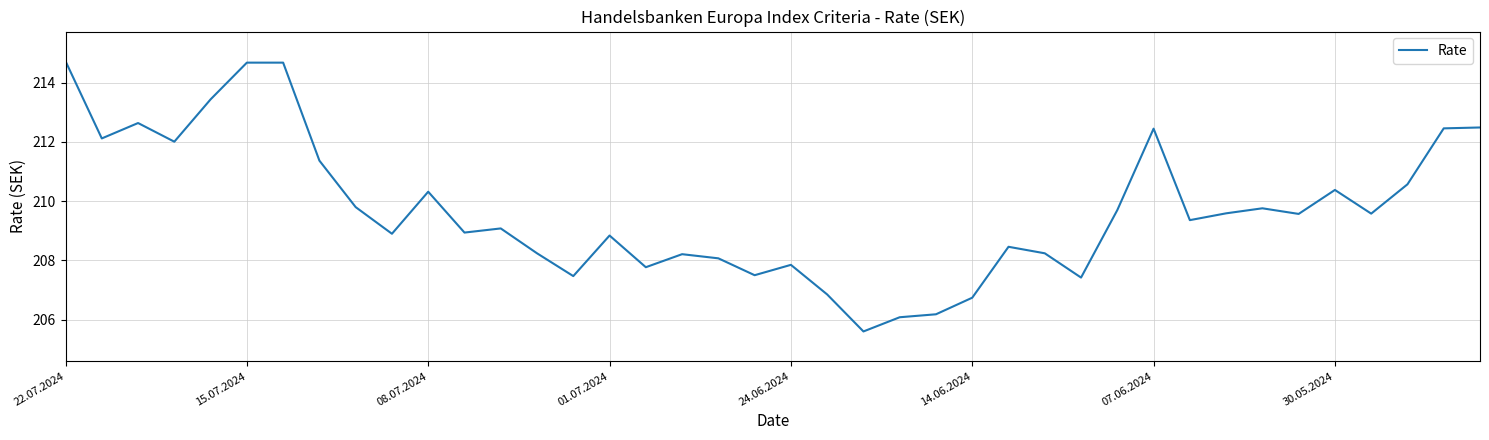

What is the difference between the maximum and minimum values?

9.1